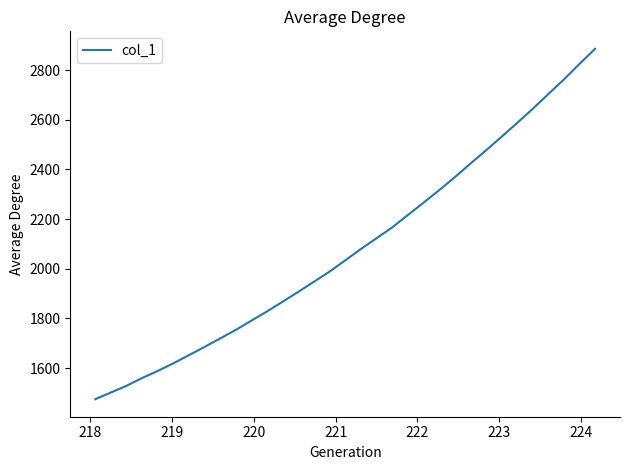

What is the minimum value shown in the chart?

1474.5